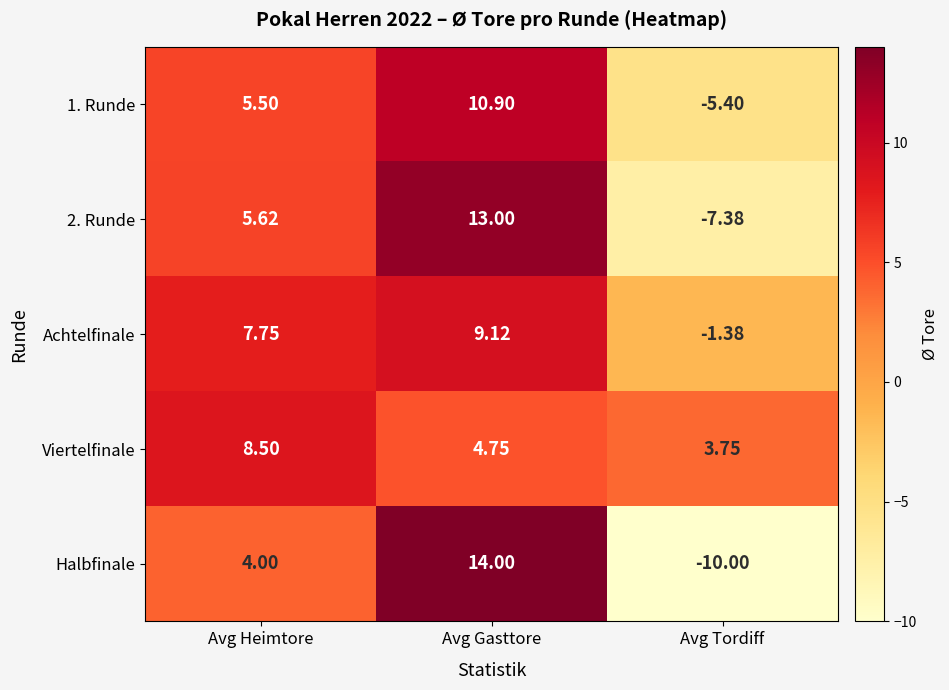

Between Avg Heimtore and Avg Tordiff, which series saw the biggest shift?

Halbfinale